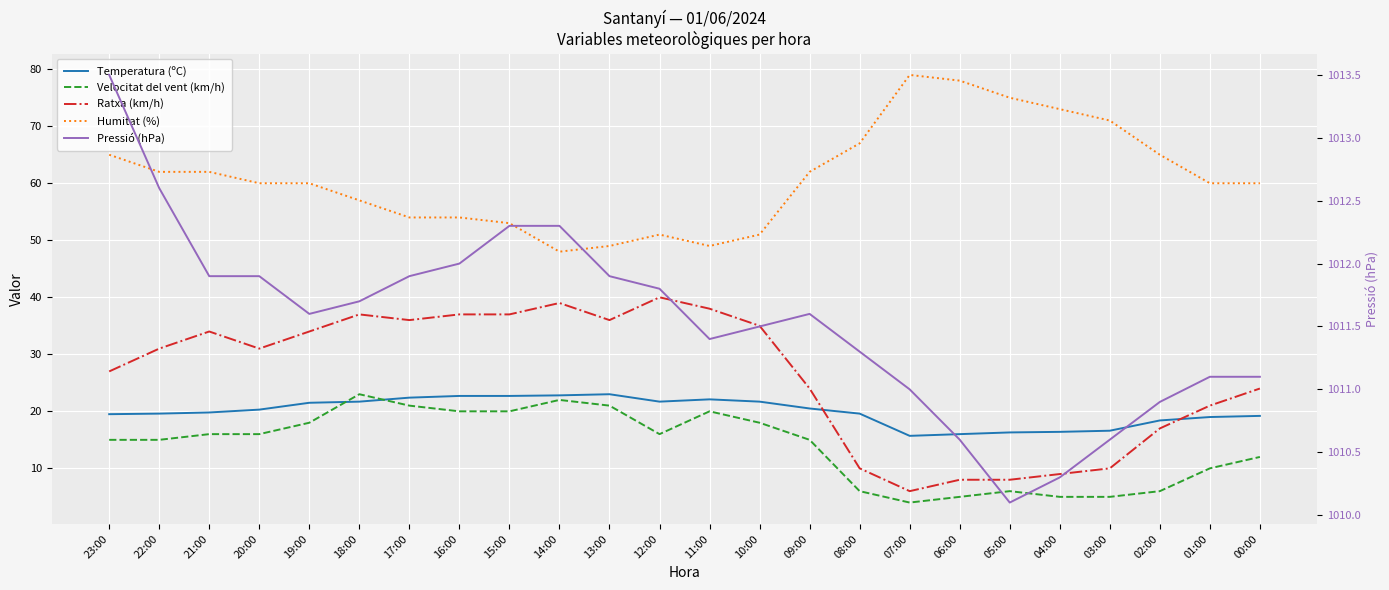

What is the total value across all series at 18:00?

1150.4